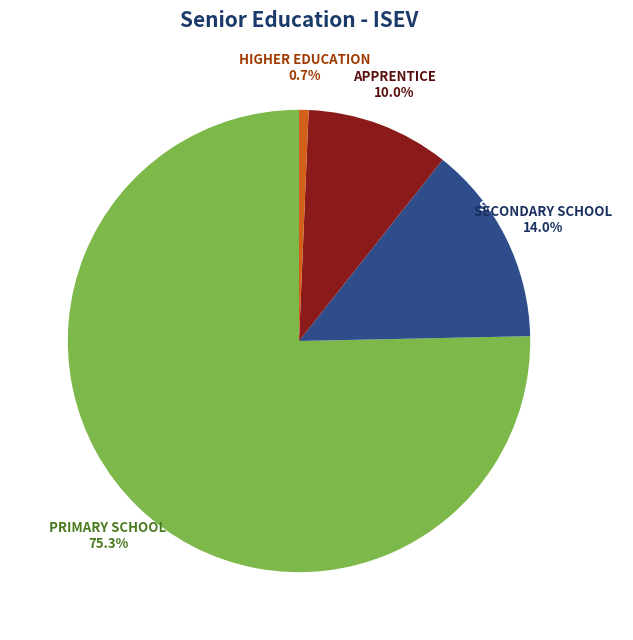

Which slice represents more than half of the pie?

PRIMARY SCHOOL